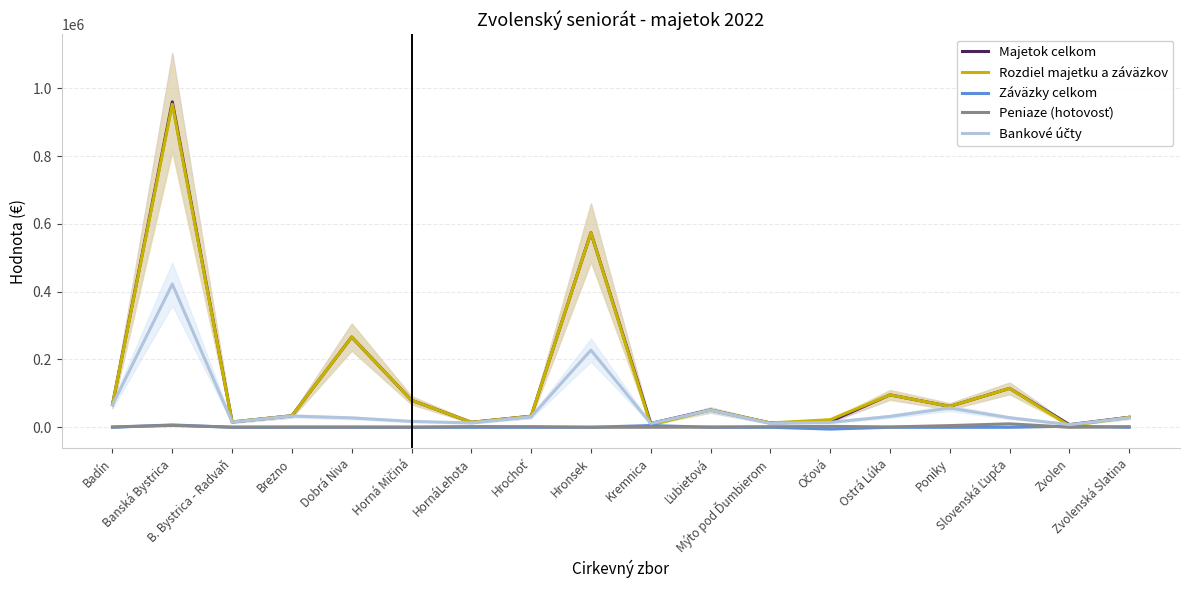

Rank the series at Banská Bystrica from lowest to highest value.

Peniaze (hotovosť), Záväzky celkom, Bankové účty, Rozdiel majetku a záväzkov, Majetok celkom